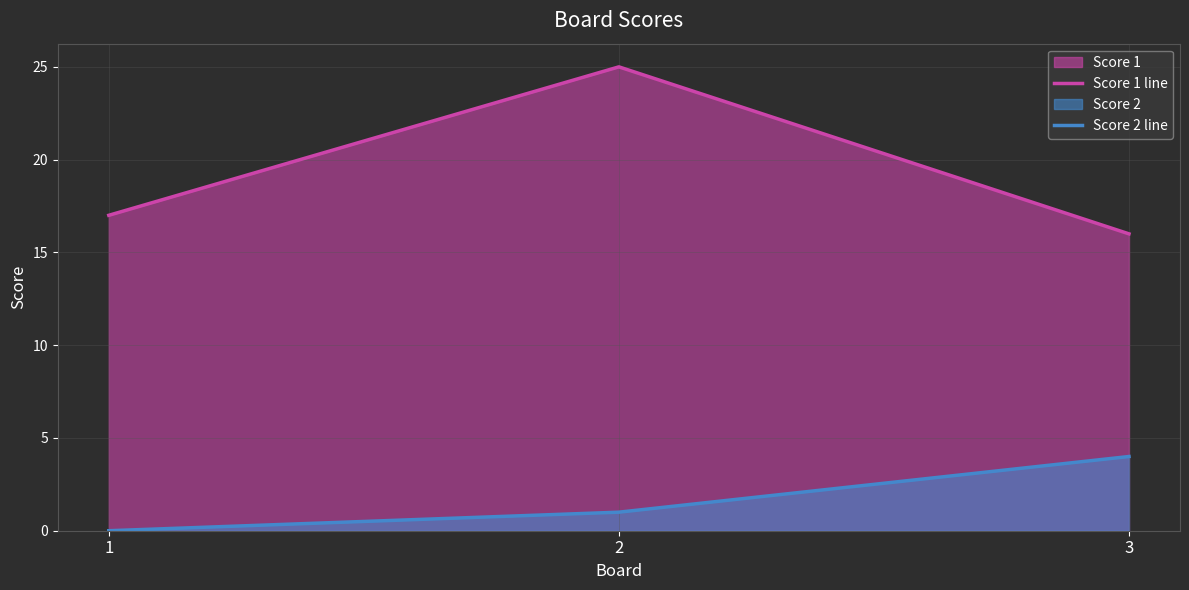

What is the spread (max minus min) of values at 3?

12